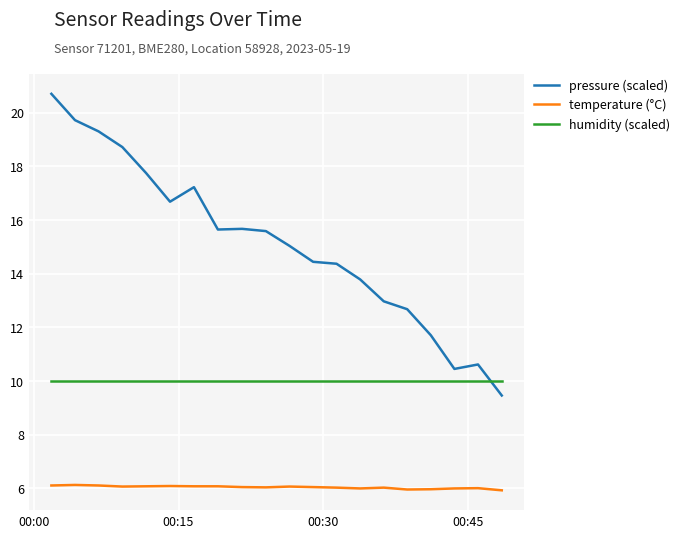

Which series has the largest total across all categories?

pressure (scaled)